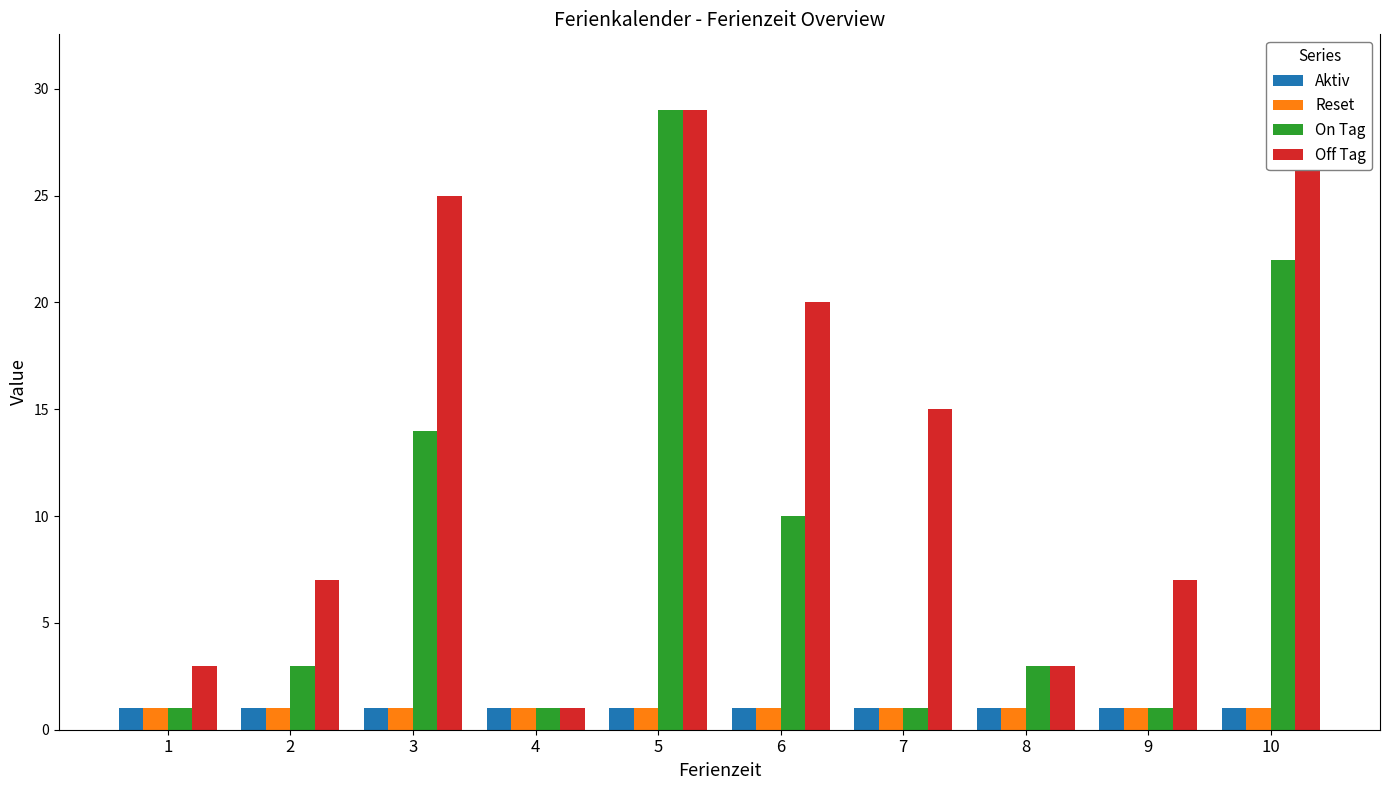

At which label does On Tag first exceed 3?

3